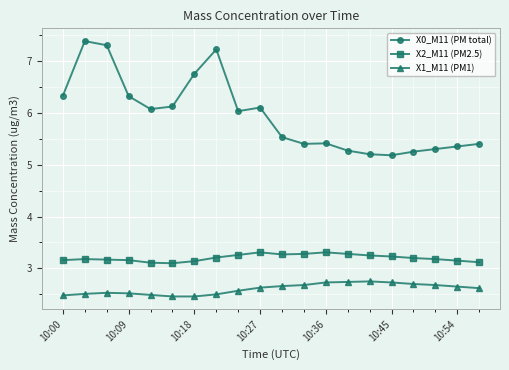

What is the value of the X0_M11 (PM total) point at the 12th from the left?

5.4